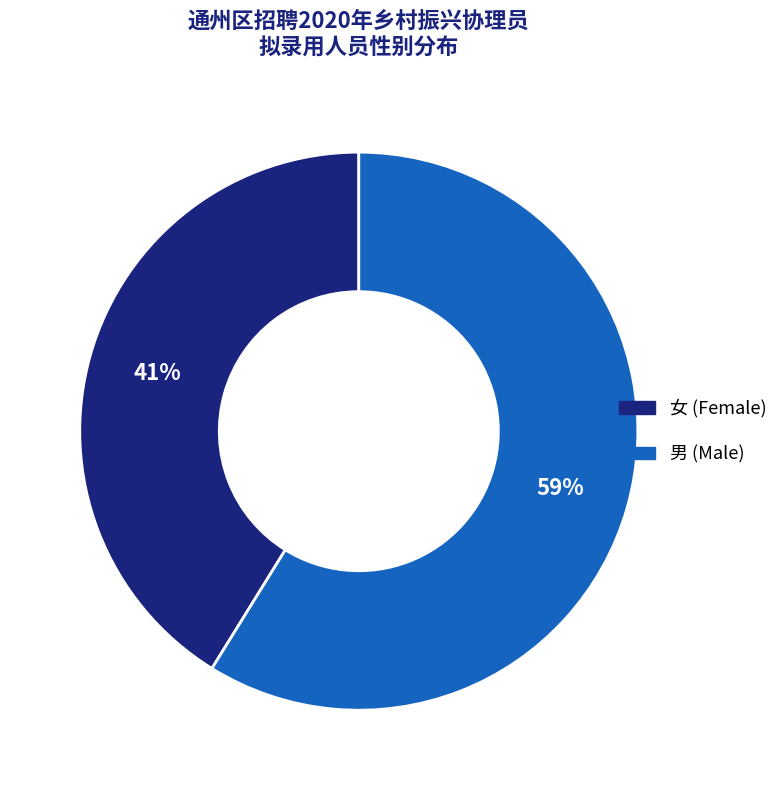

Count the number of slices in the pie.

2